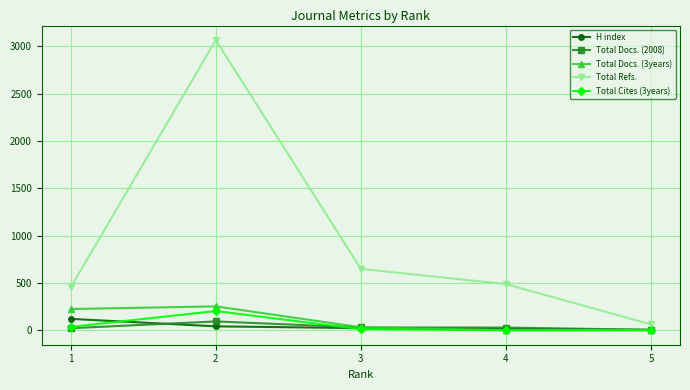

How many data points does each series have?

5